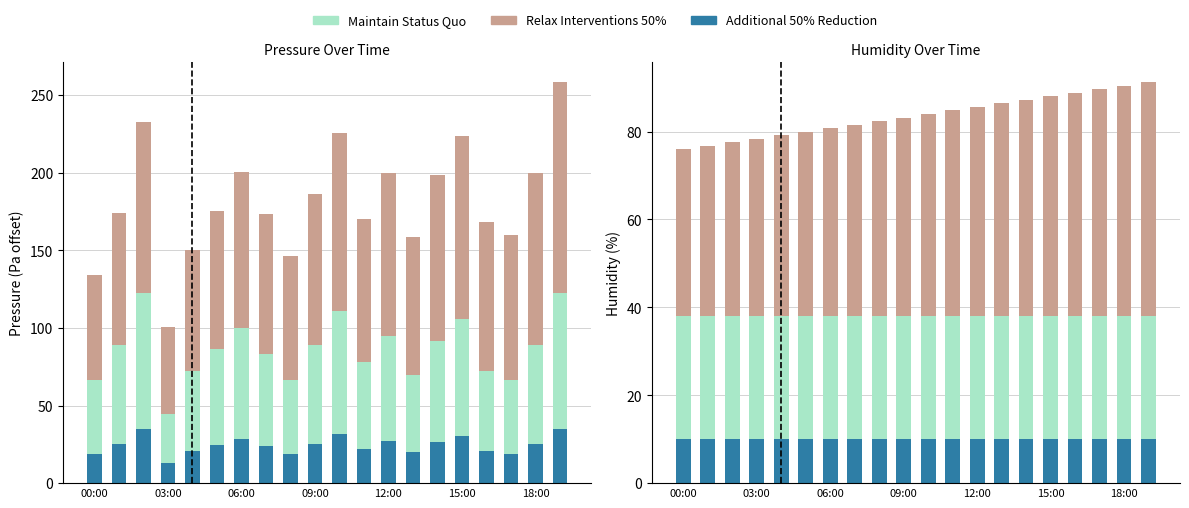

The Additional 50% Reduction series shows 10.0 at 15:00. True or false?

True